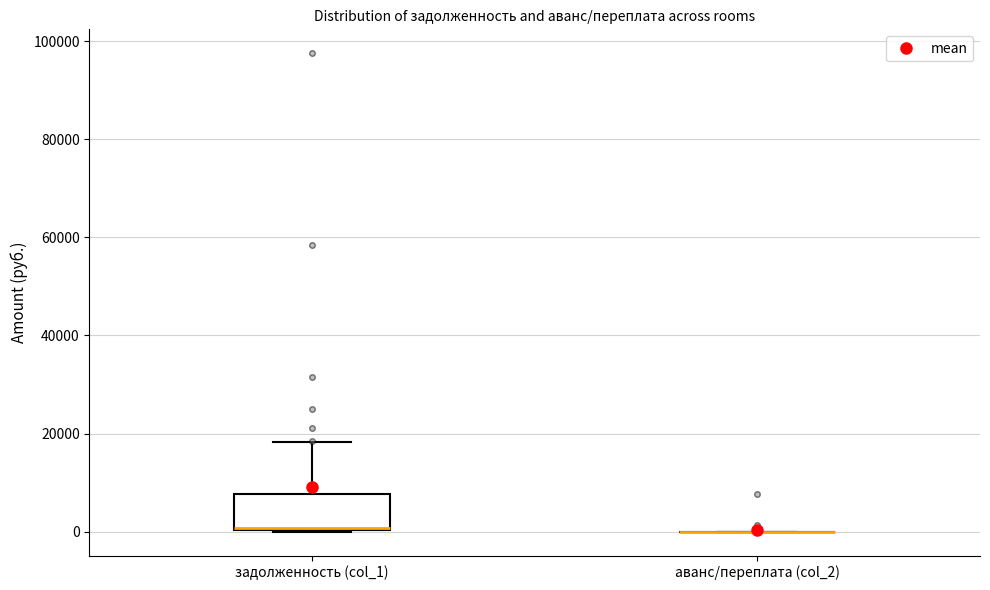

Reading left to right, transcribe this box plot: for each box, give where its median line is, the range the box spans, and where its two whiskers end, as read against the y-axis. The values are not printed on the chart, so give them approximately, as read against the axis.

задолженность (col_1): median 0 (drawn on the box's lower edge), box 0 to 8000, whiskers 0 to 18000
аванс/переплата (col_2): box collapsed to a line at 0, whiskers 0 to 0